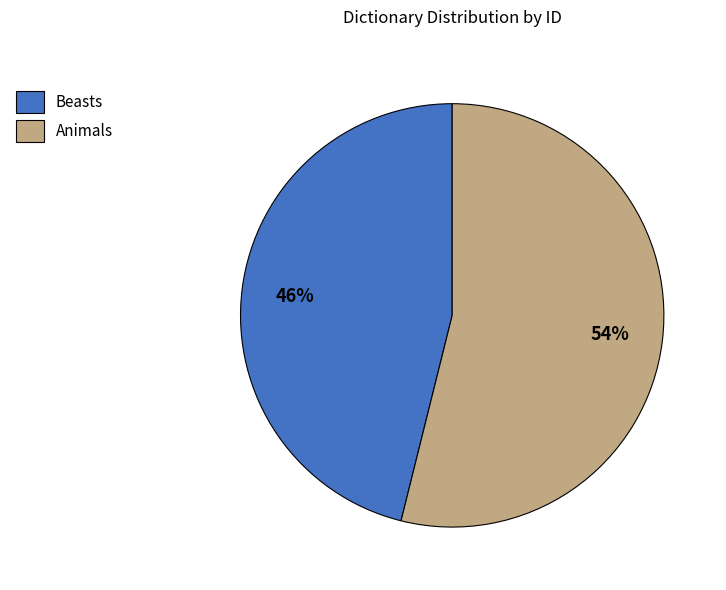

What is the majority slice?

Animals